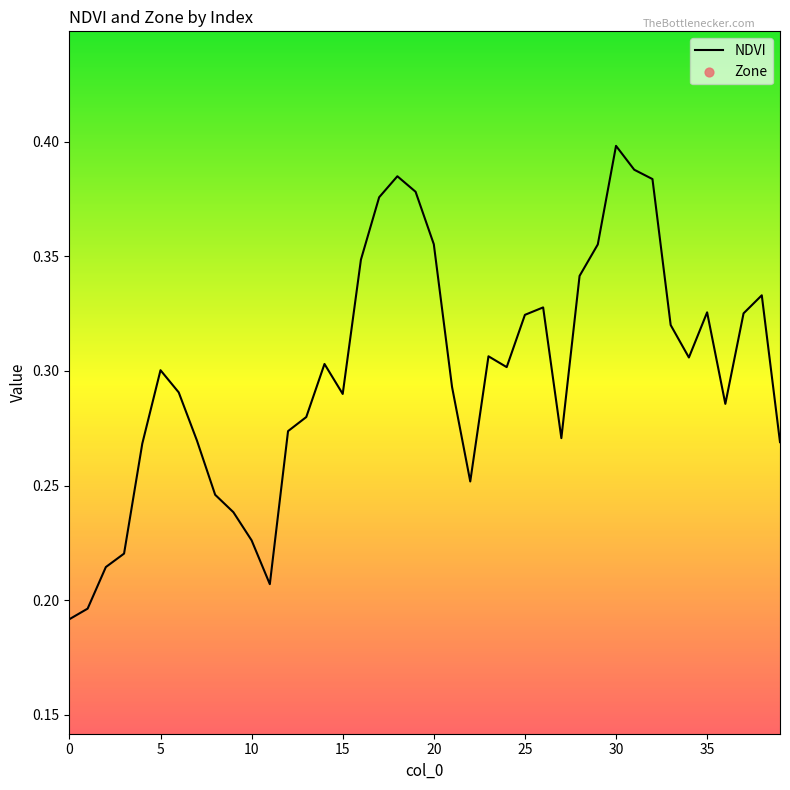

Is the value of NDVI at 31 greater than the value of Zone at 19?

No